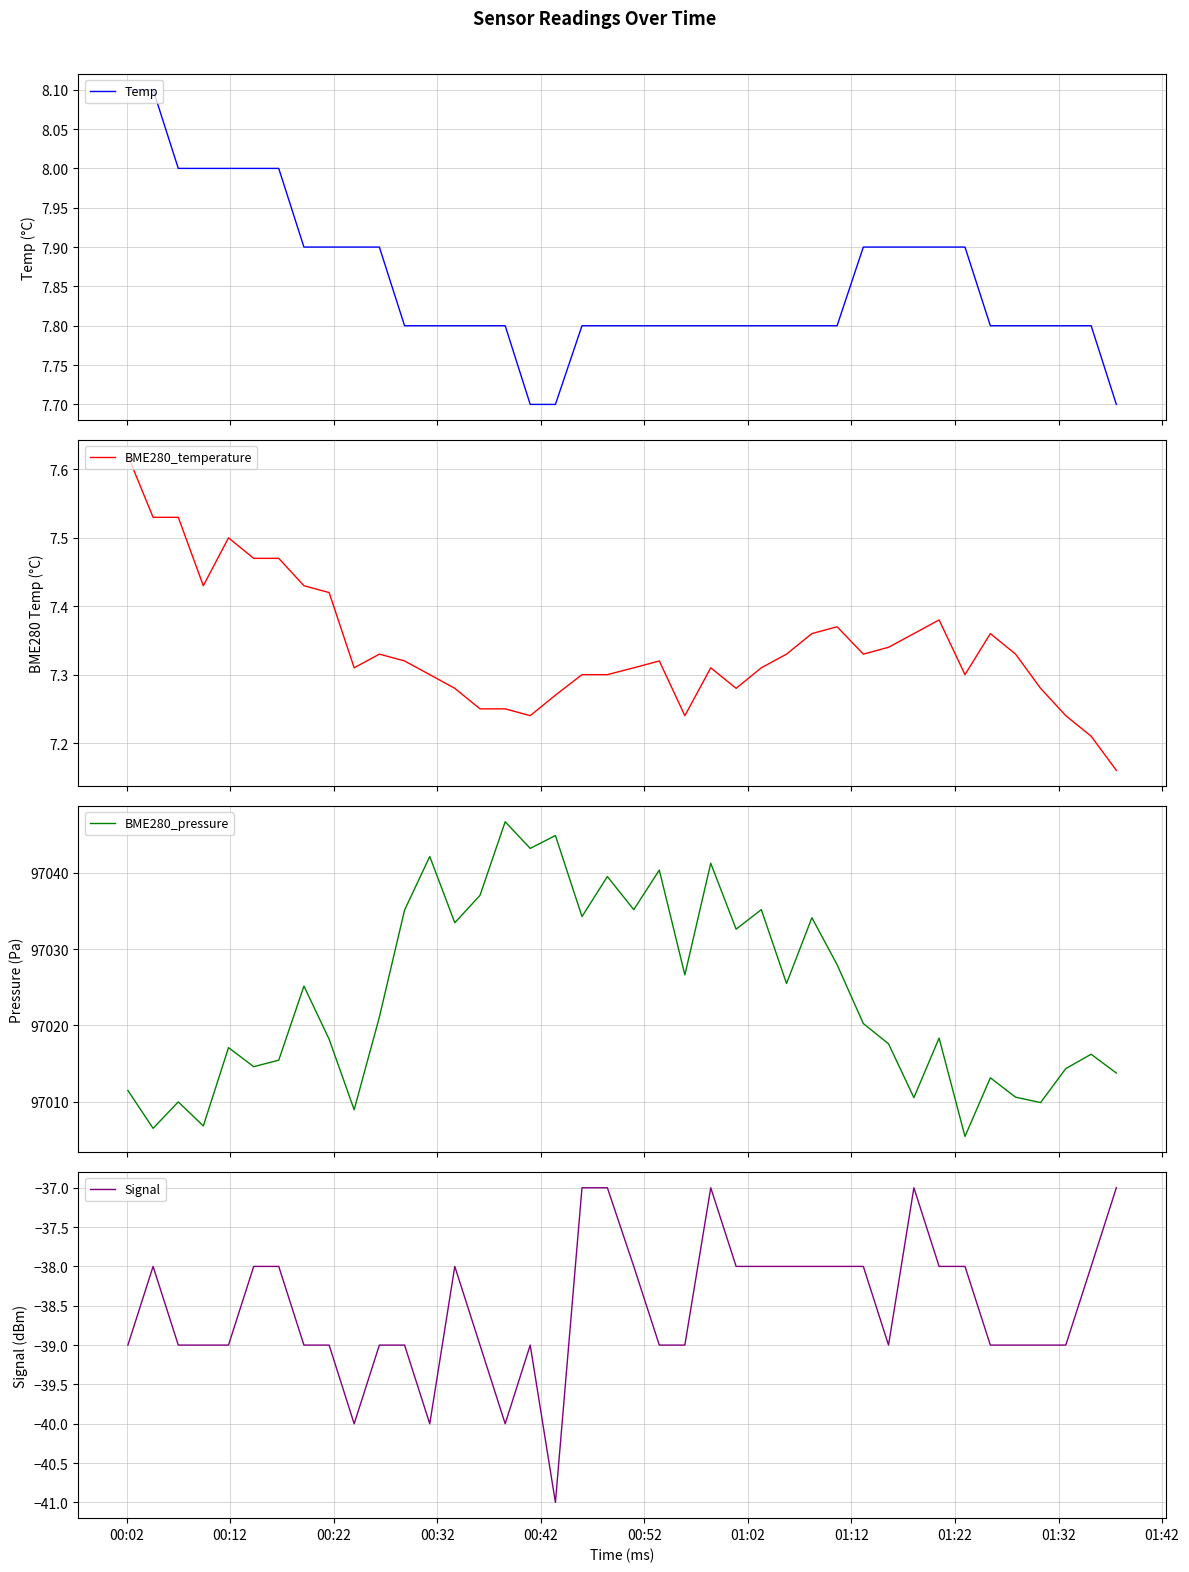

True or false: BME280_pressure and Signal cross at least once.

False